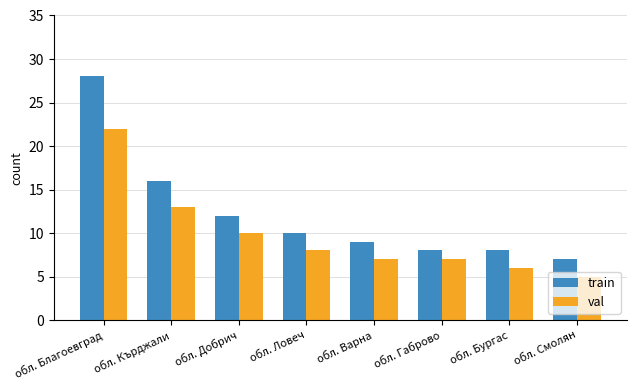

Where does the val series first go above 8?

обл. Благоевград